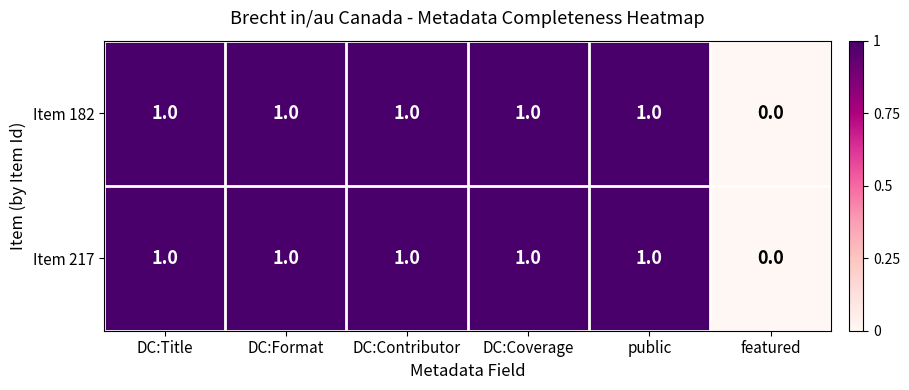

The Item 182 series shows 1 at public. True or false?

True